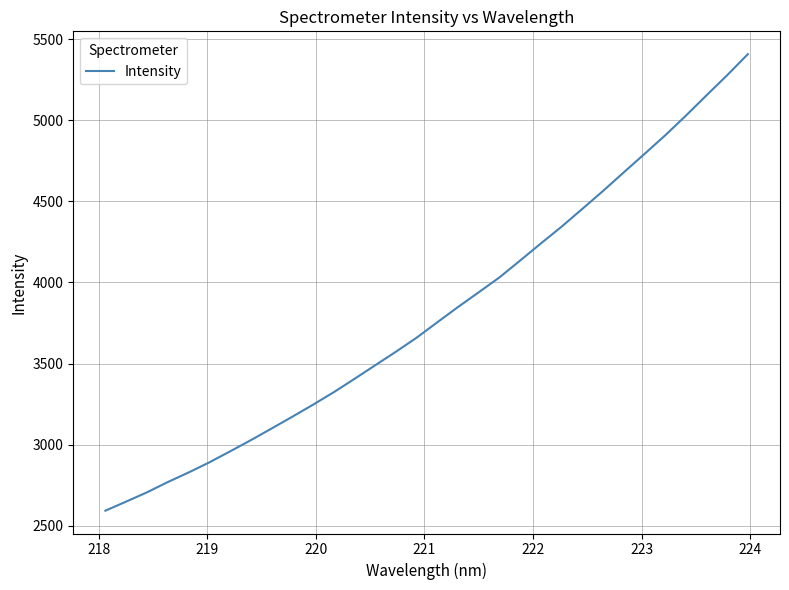

What is the minimum value shown in the chart?

2592.9